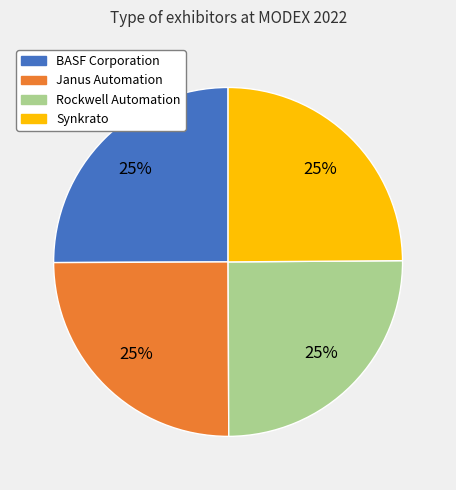

Is there a majority slice in this chart?

No